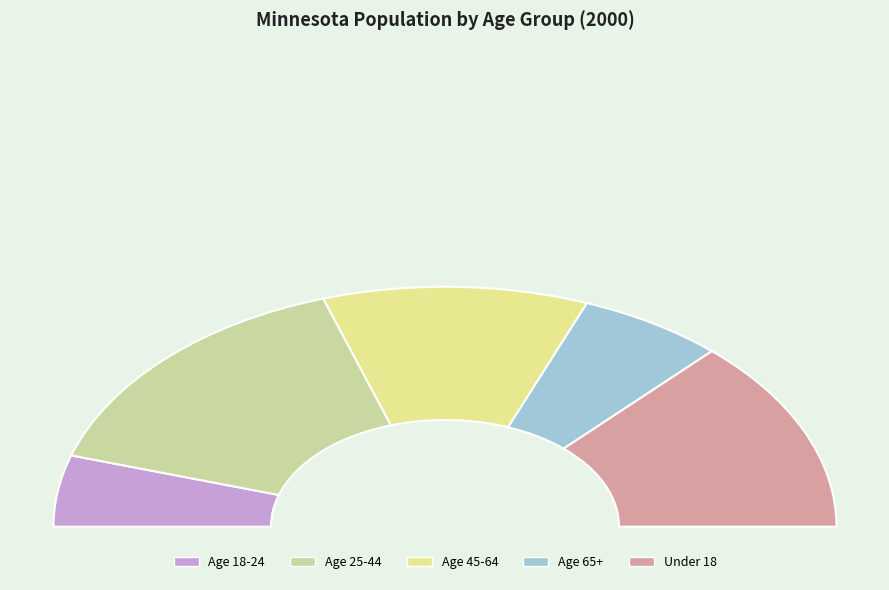

Is Age 45-64 the majority of the pie?

No